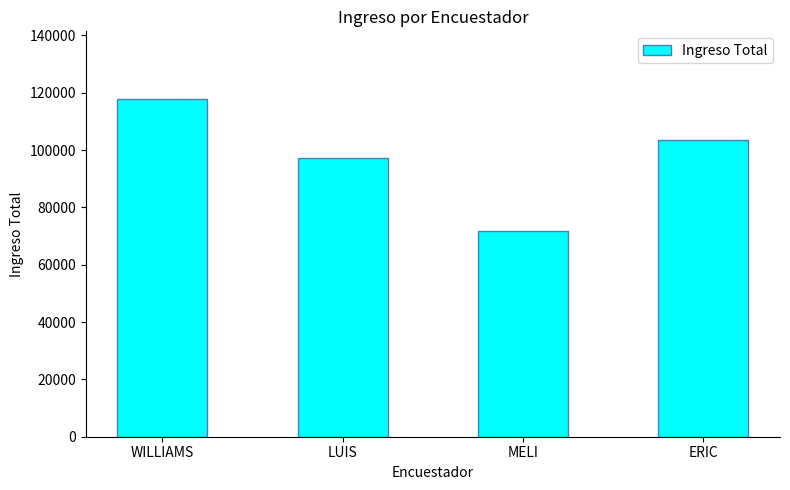

Where is the data nearest to the value 94807?

LUIS